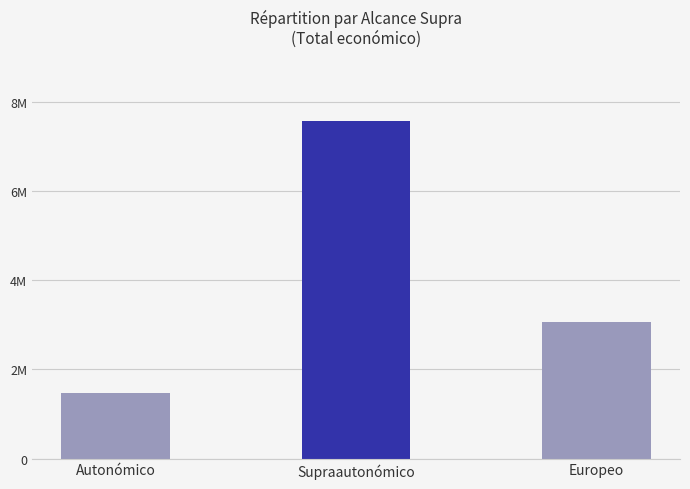

At which label is the value closest to 4518988?

Europeo